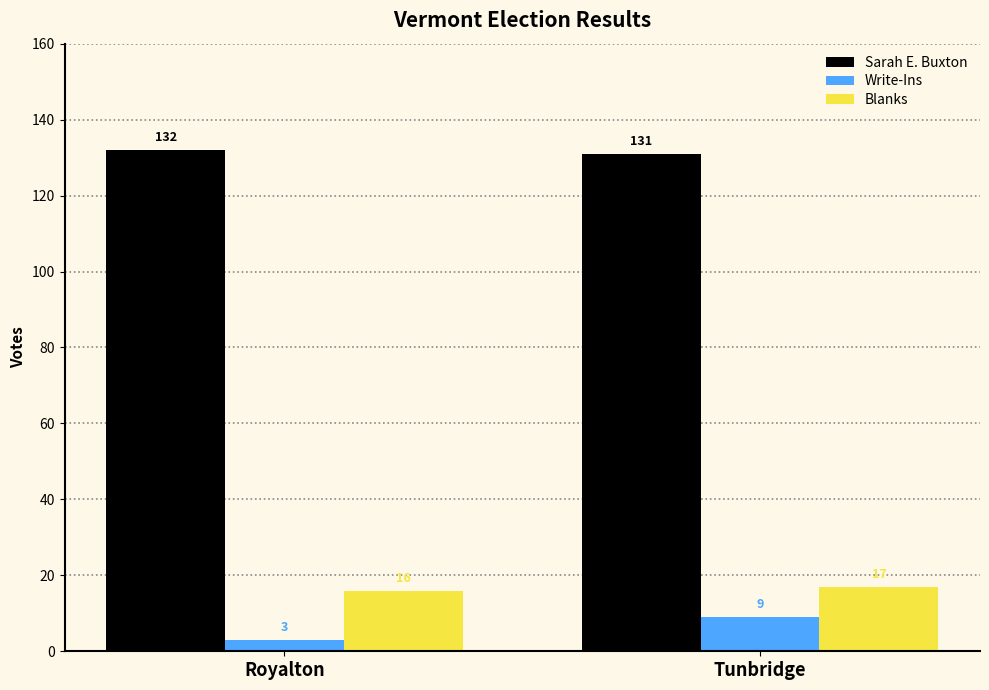

Count the number of categories in the chart.

2